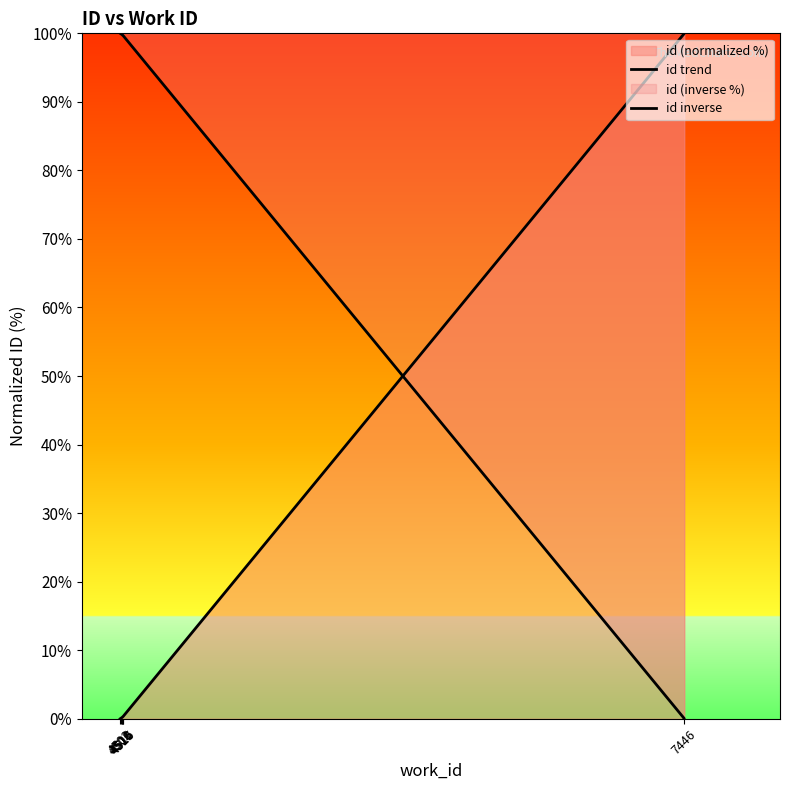

What is the spread (max minus min) of values at 7446?

99.9